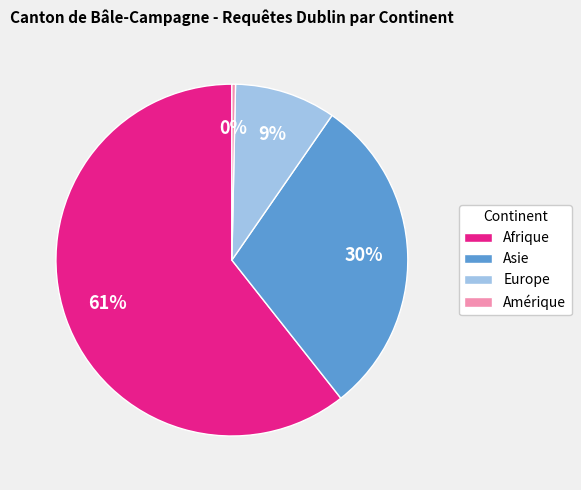

Is the sum of Europe and Amérique greater than half?

No